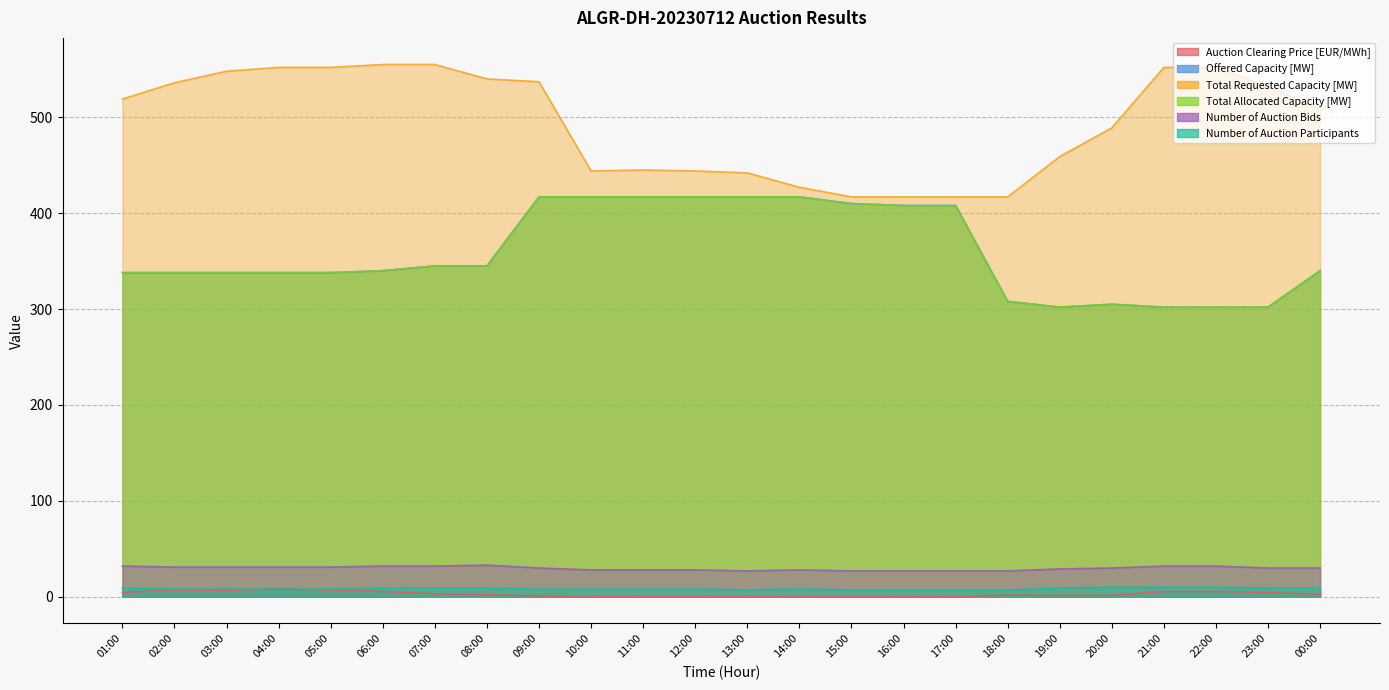

What is the sum of all Number of Auction Bids values?

713.0